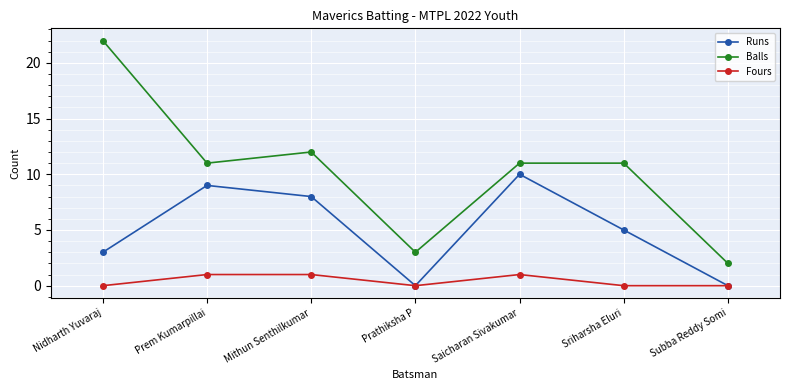

What are all the series names shown in the legend?

Runs, Balls, Fours